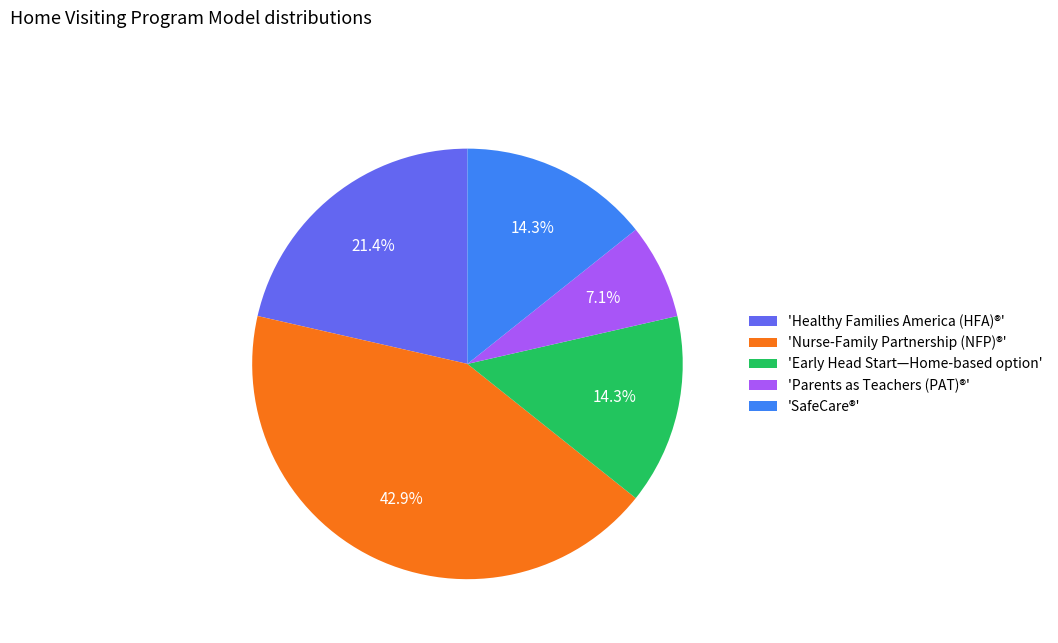

Is there a majority slice in this chart?

No